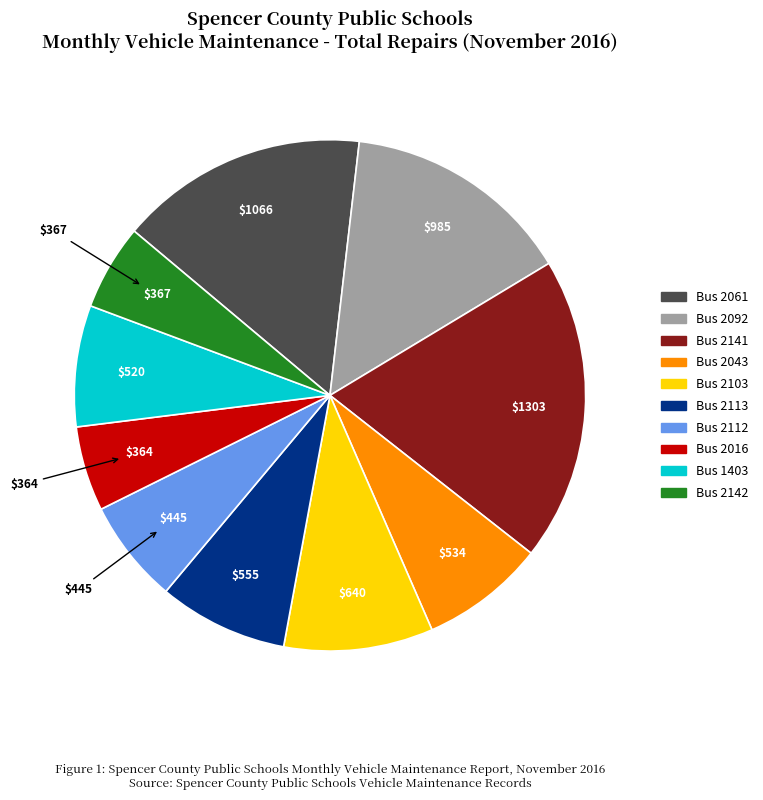

Which has a higher value, Bus 1403 or Bus 2092?

Bus 2092